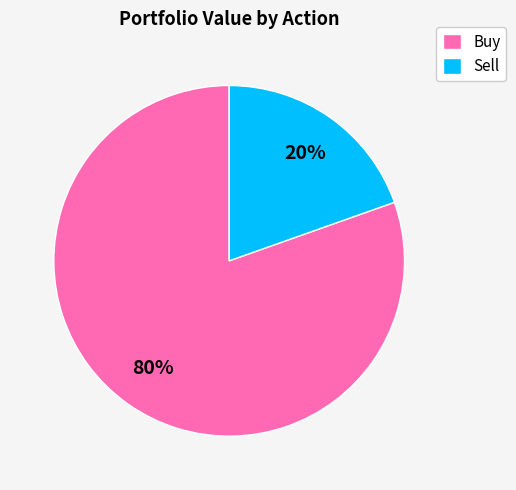

Is the sum of Sell and Buy greater than half?

Yes